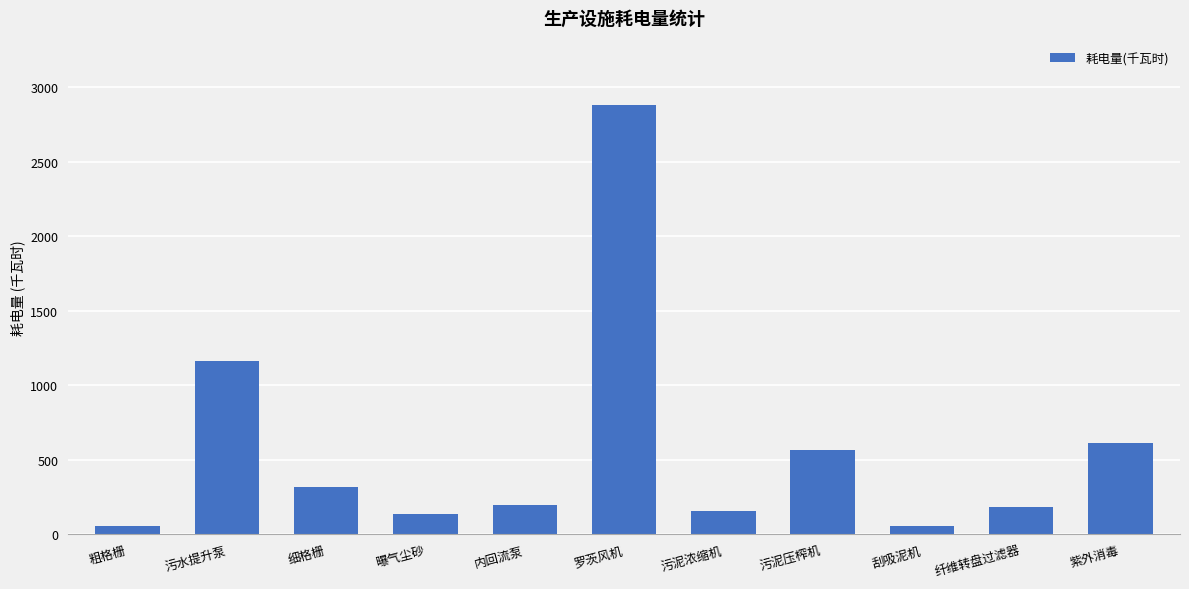

What is the difference between the maximum and second lowest values?

2826.2